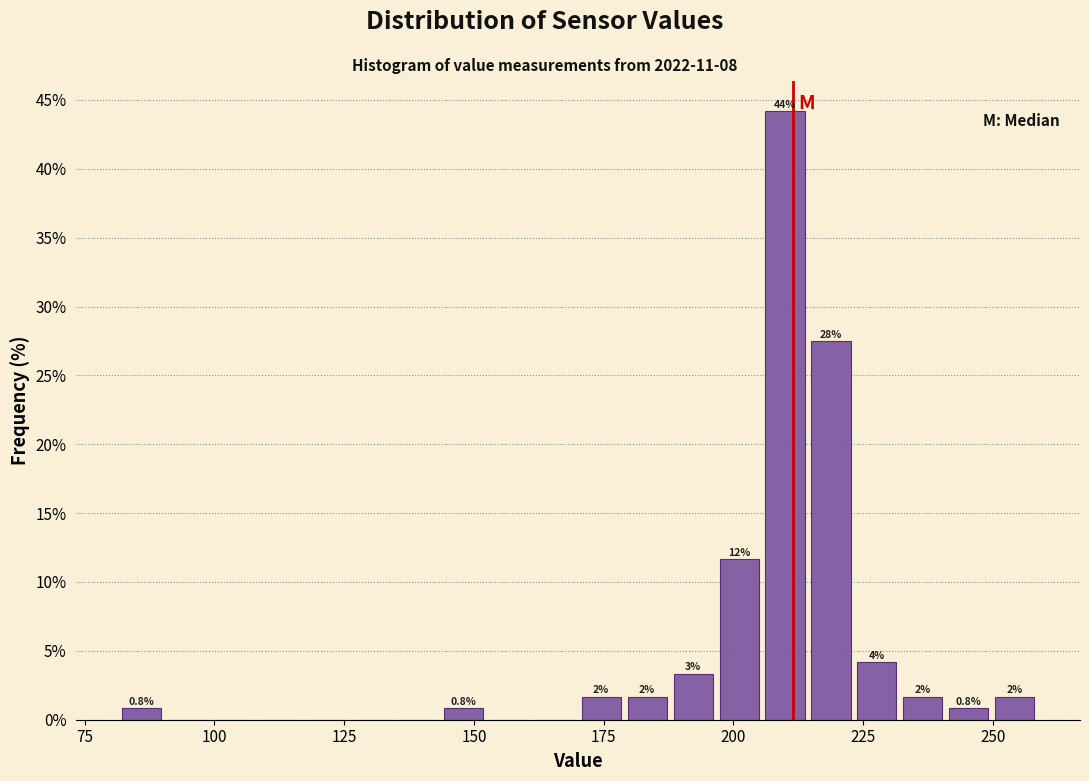

Around what value on the x-axis is the tallest bar? Give the approximate position of its centre, as read against the axis.

210